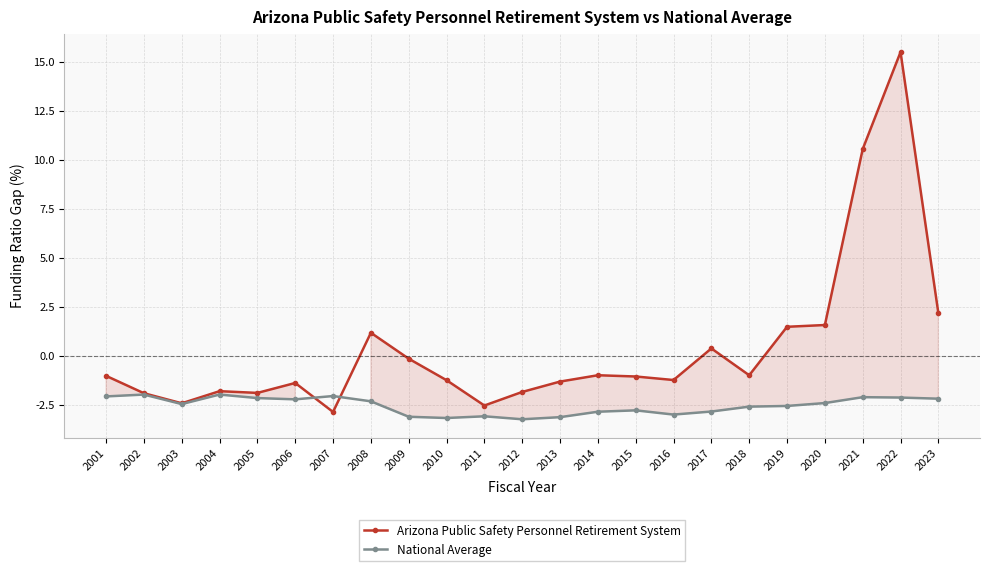

Where do National Average and Arizona Public Safety Personnel Retirement System first cross each other?

2006 and 2007